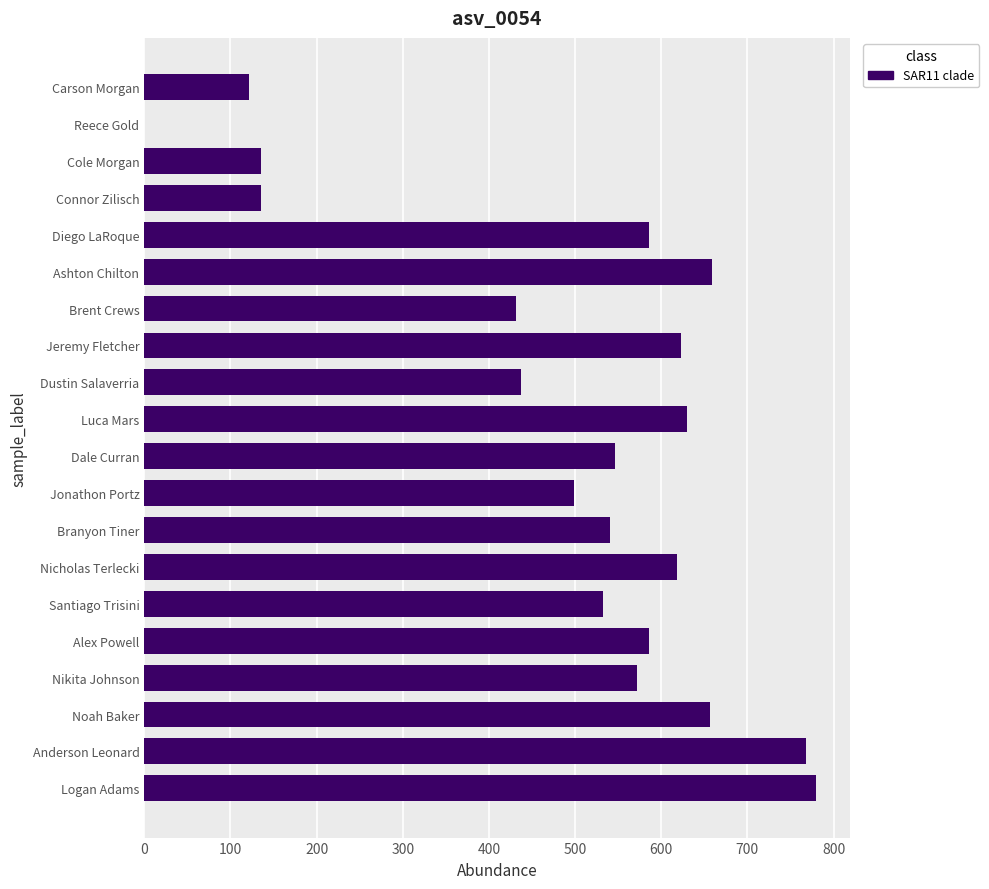

How many data points does each series have?

20